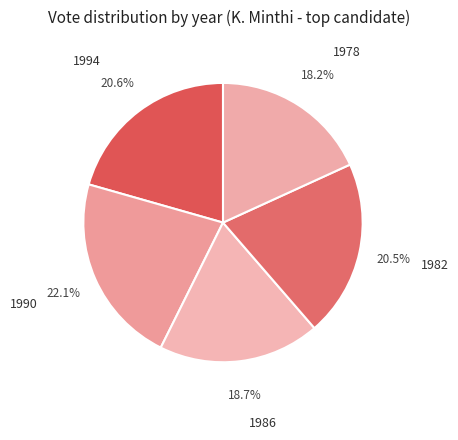

Which category has the smallest portion of the pie?

1978